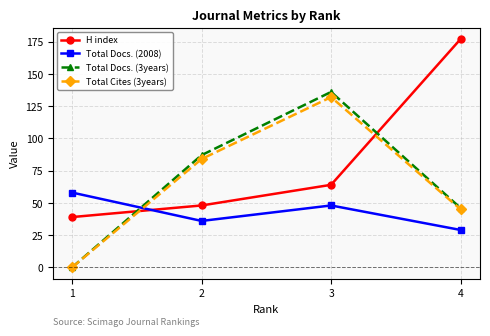

True or false: Total Docs. (2008) has more than 1 points higher than both neighbors.

False